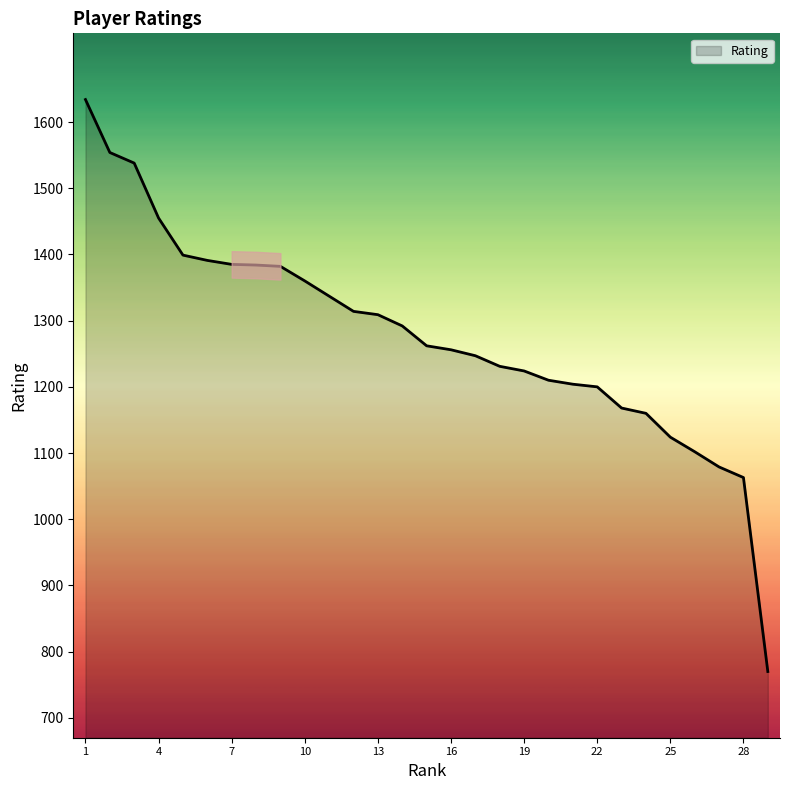

What is the maximum value shown in the chart?

1634